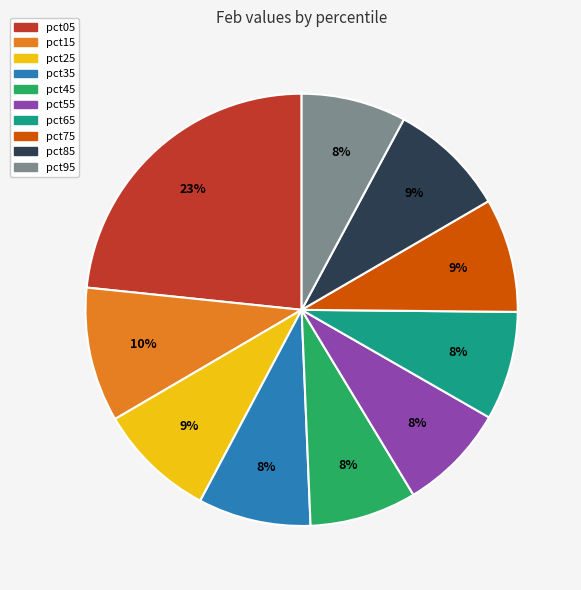

The pct35 slice represents 8% of the pie. True or false?

True